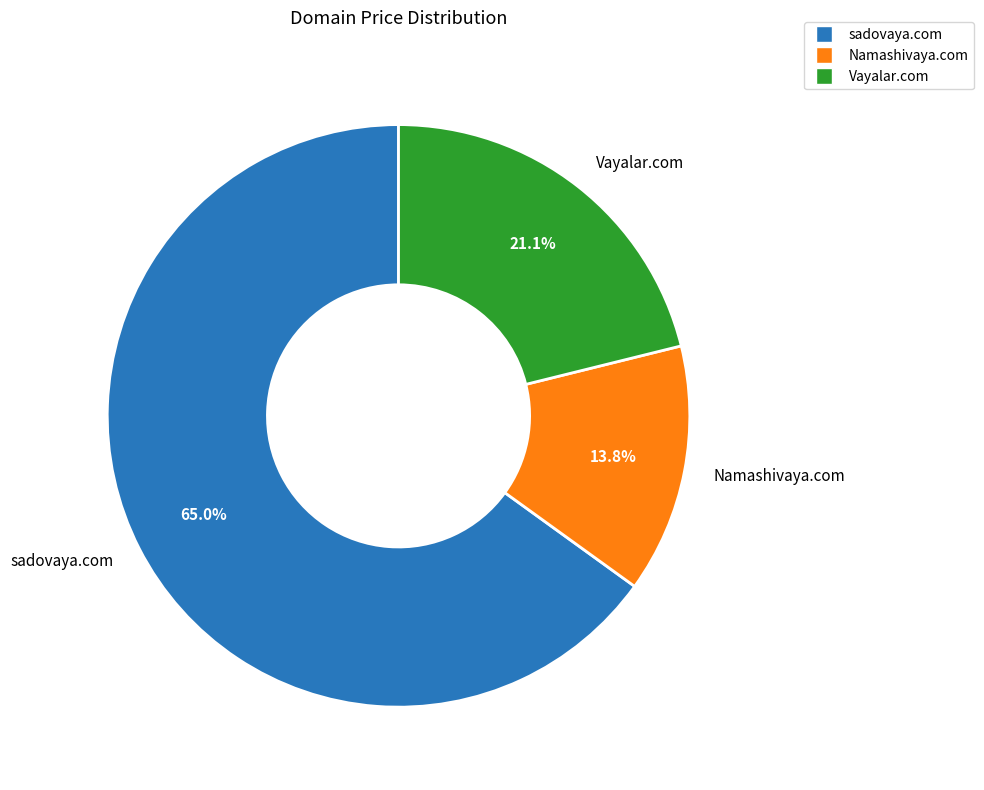

Count the number of slices in the pie.

3